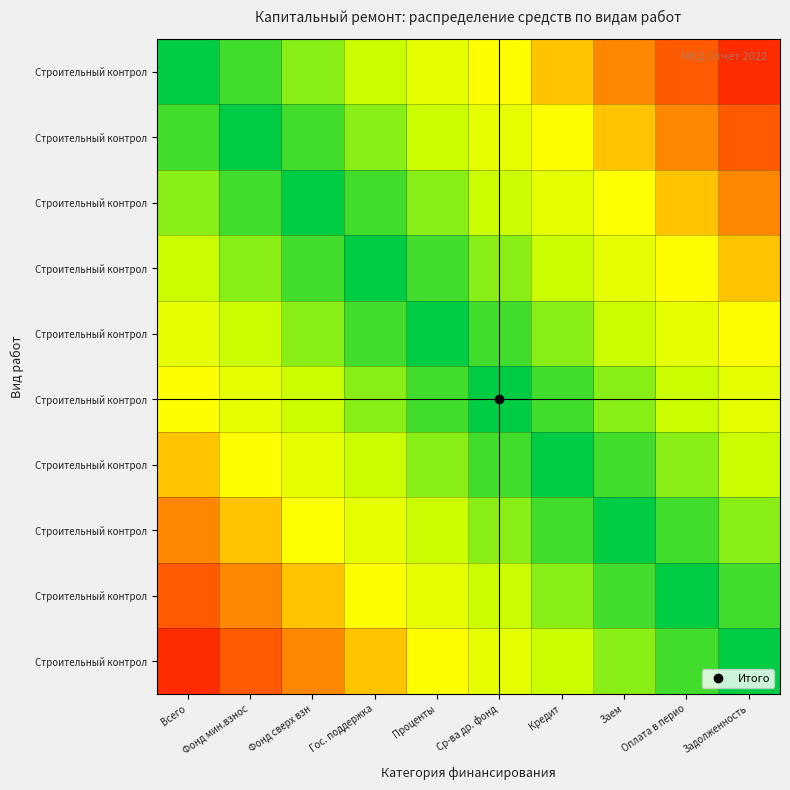

What is the total value across all series at Всего?

4.5